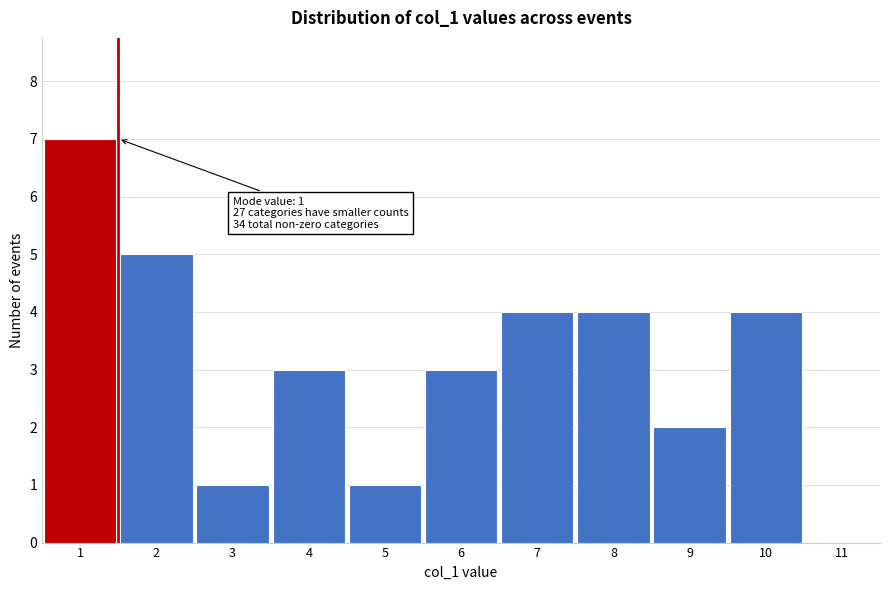

Over which range of the x-axis is the bar tallest?

0.5 to 1.5